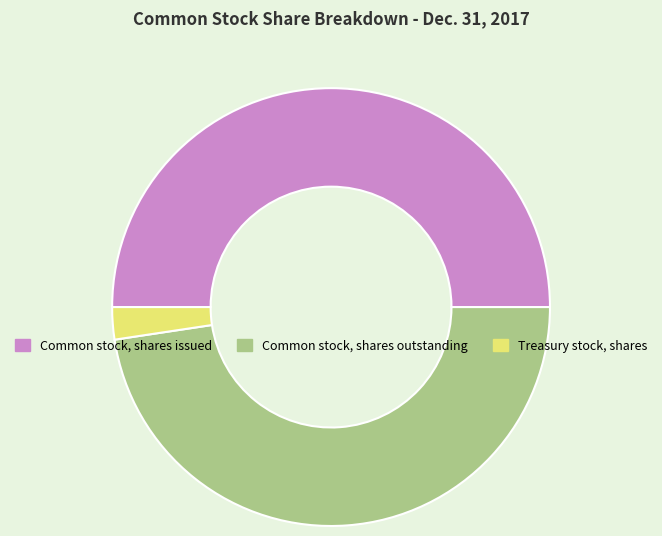

Which slice is the smallest?

Treasury stock, shares